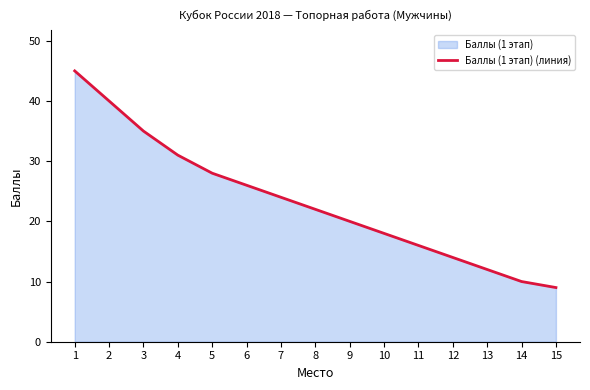

Which label corresponds to the smallest value in the chart?

15